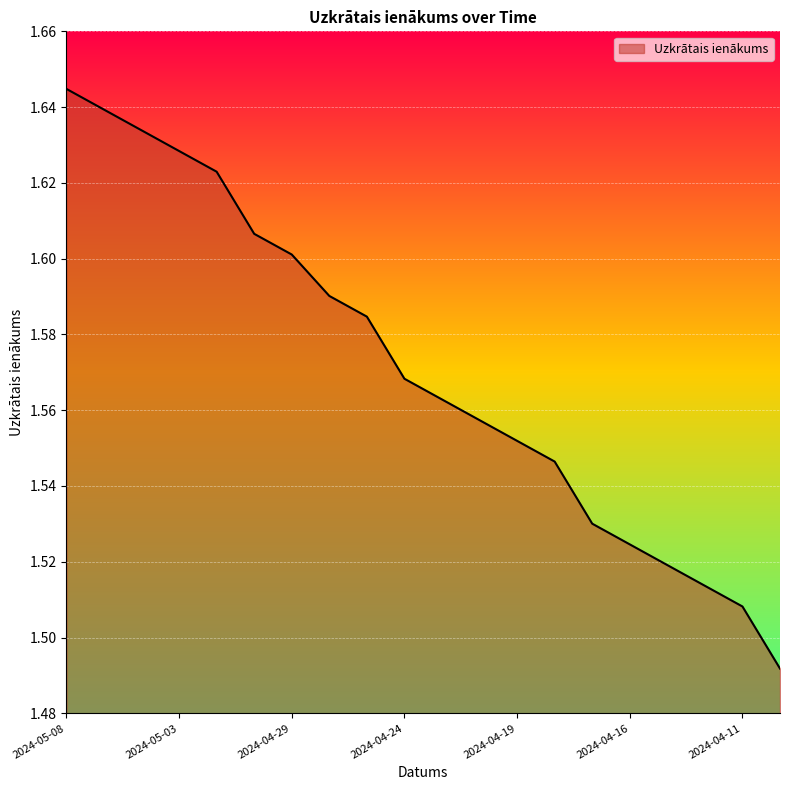

Does the chart display data point markers on the line(s)?

No